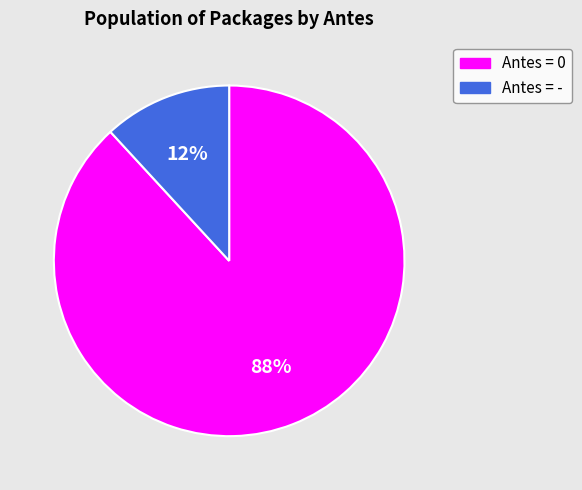

Rank the categories by value from lowest to highest.

Antes = -, Antes = 0